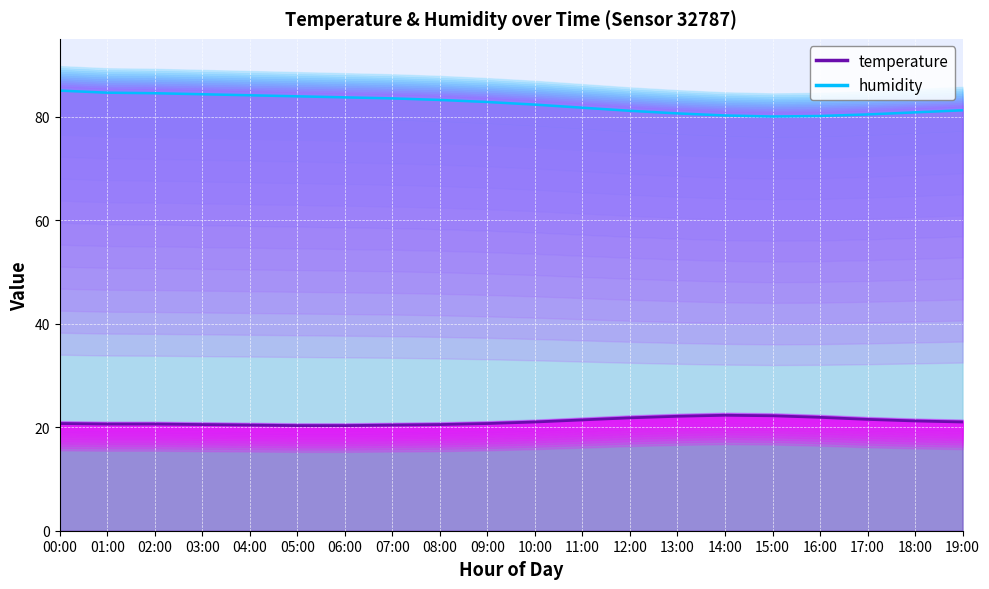

What is the label of the 19th point from the right?

01:00